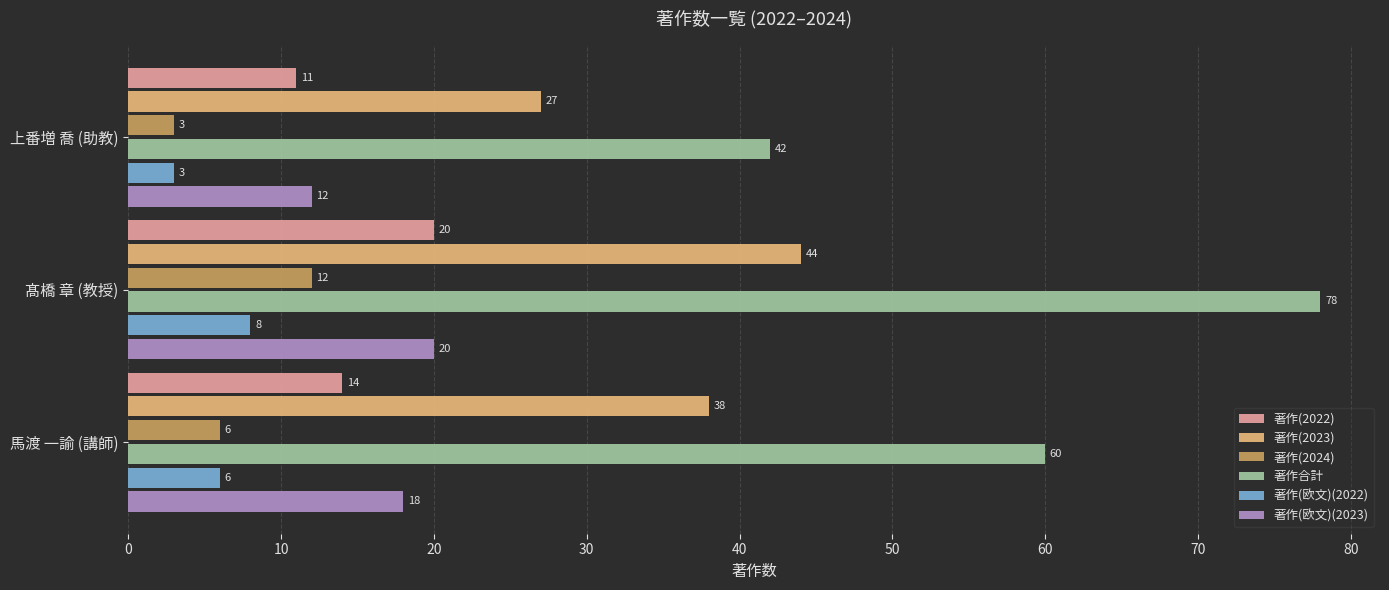

Where is 著作(2022) nearest to the value 15?

馬渡 一諭 (講師)